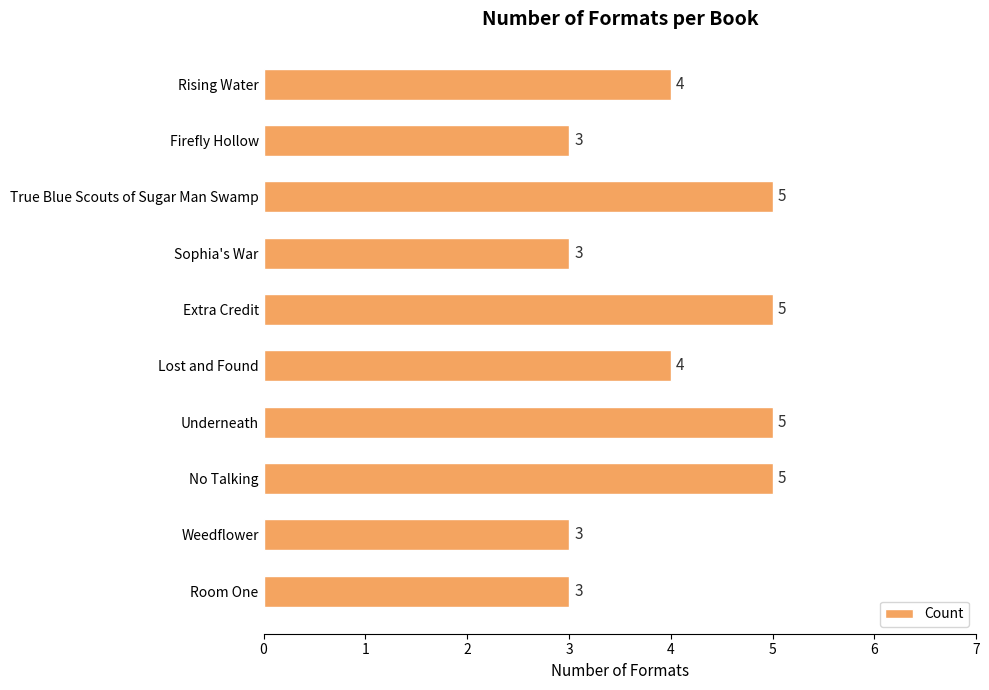

True or false: the data shows 3 at Sophia's War.

True